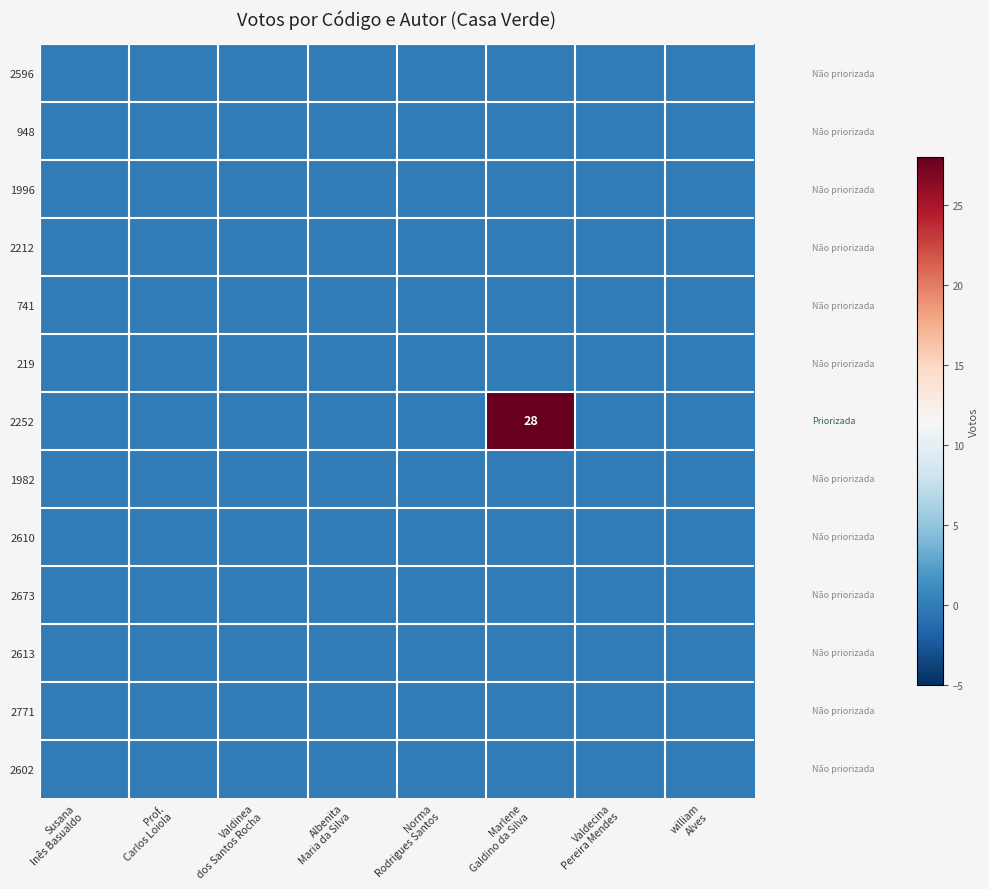

List the labels in order of 2613 value, largest first.

Susana Inês Basualdo, Prof. Carlos Loiola, Valdinea dos Santos Rocha, Albenita Maria da Silva, Norma Rodrigues Santos, Marlene Galdino da Silva, Valdecina Pereira Mendes, william Alves